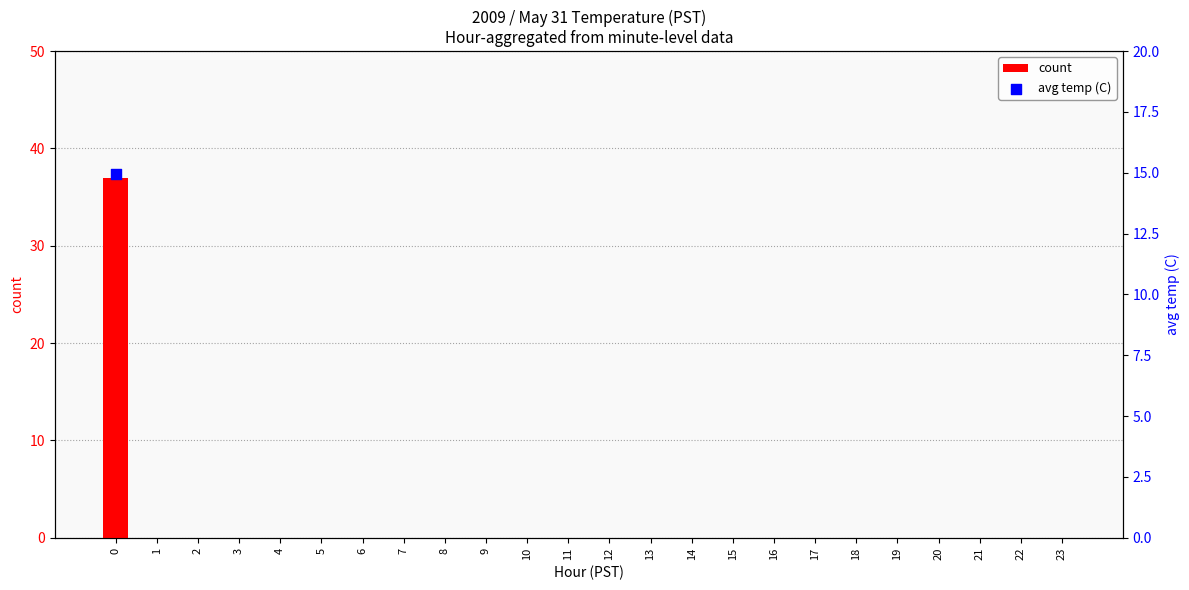

Which has a higher value, 9 or 10?

9